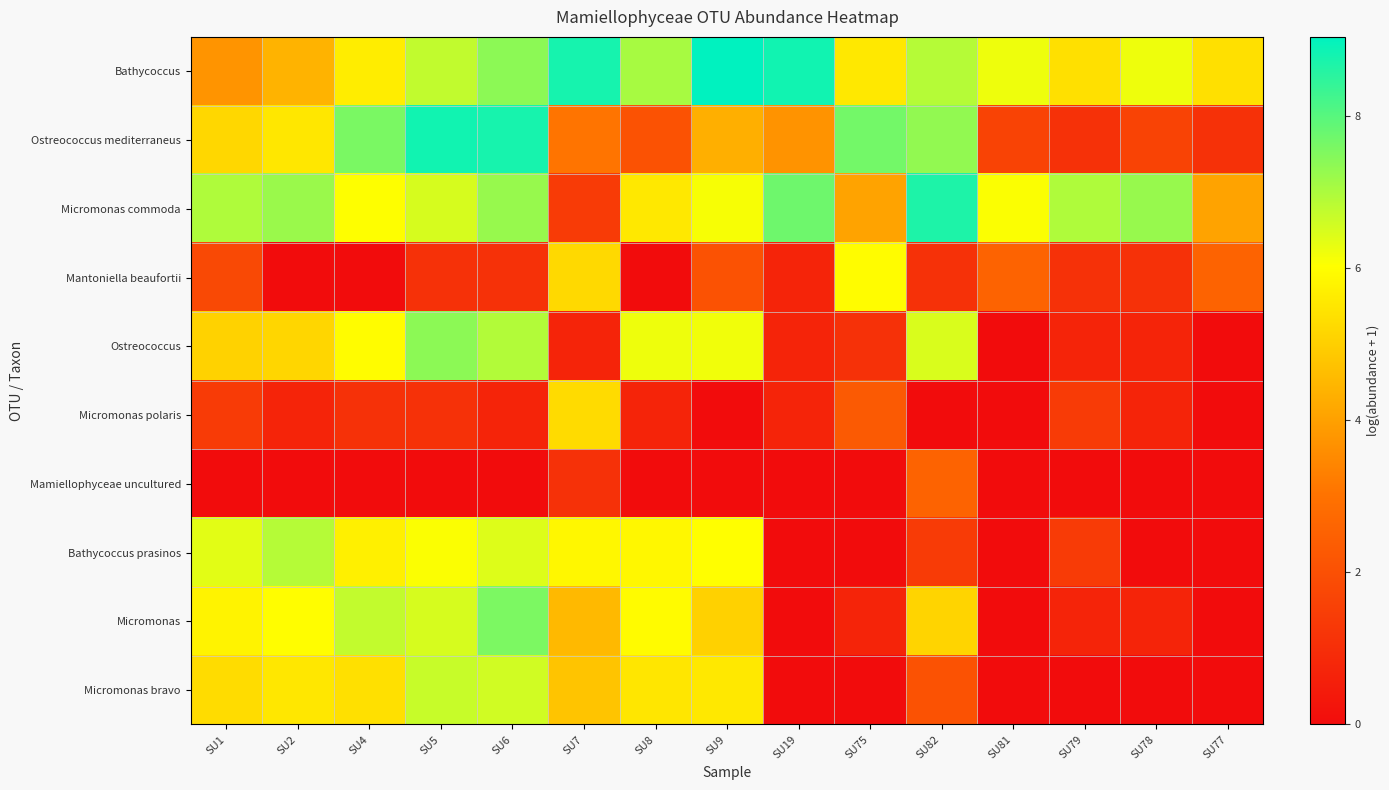

Which series changed the most between SU1 and SU77?

Bathycoccus prasinos